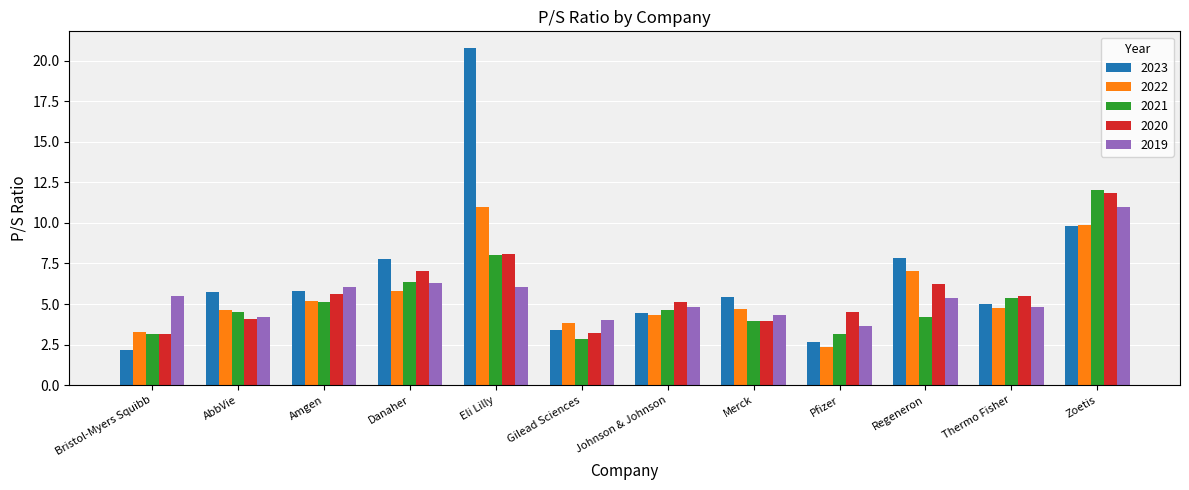

What is the difference between the highest and lowest values at Merck?

1.5